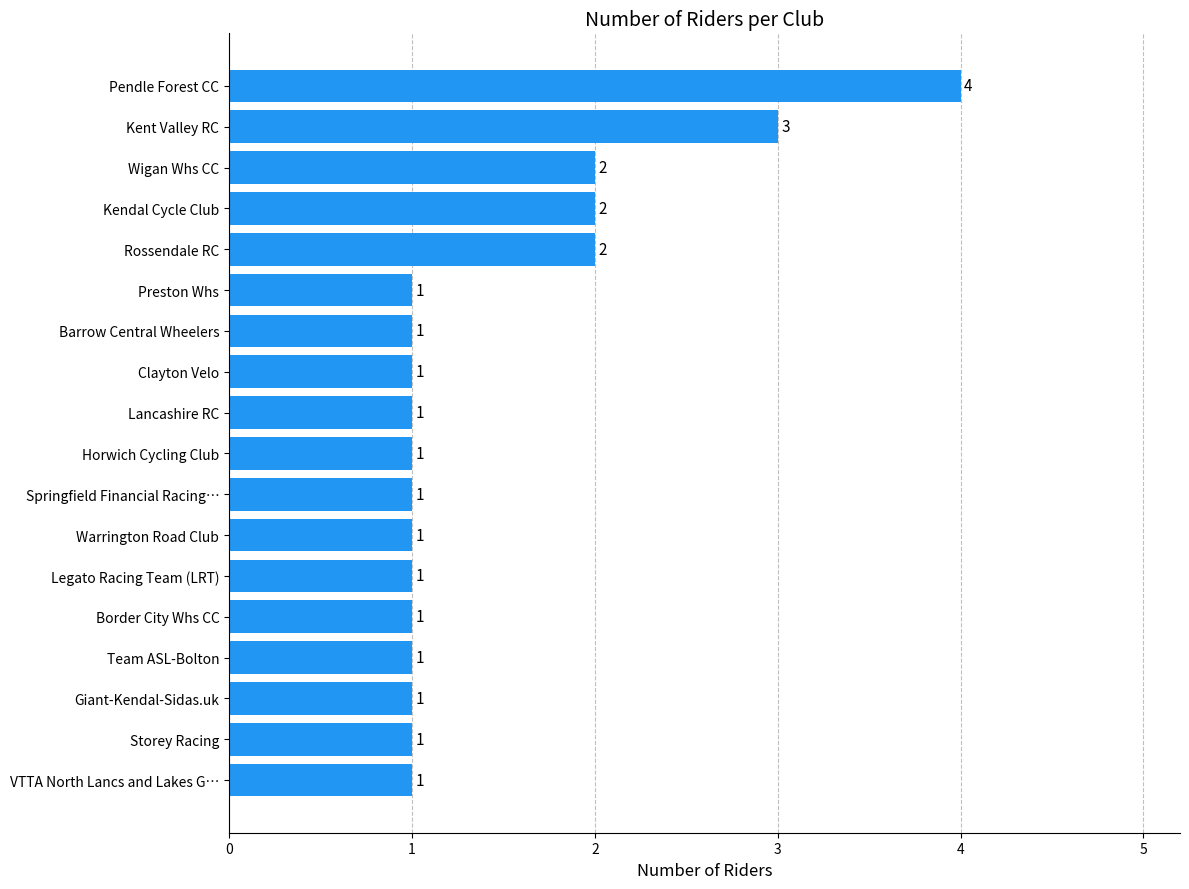

What is the difference between the maximum and minimum values?

3